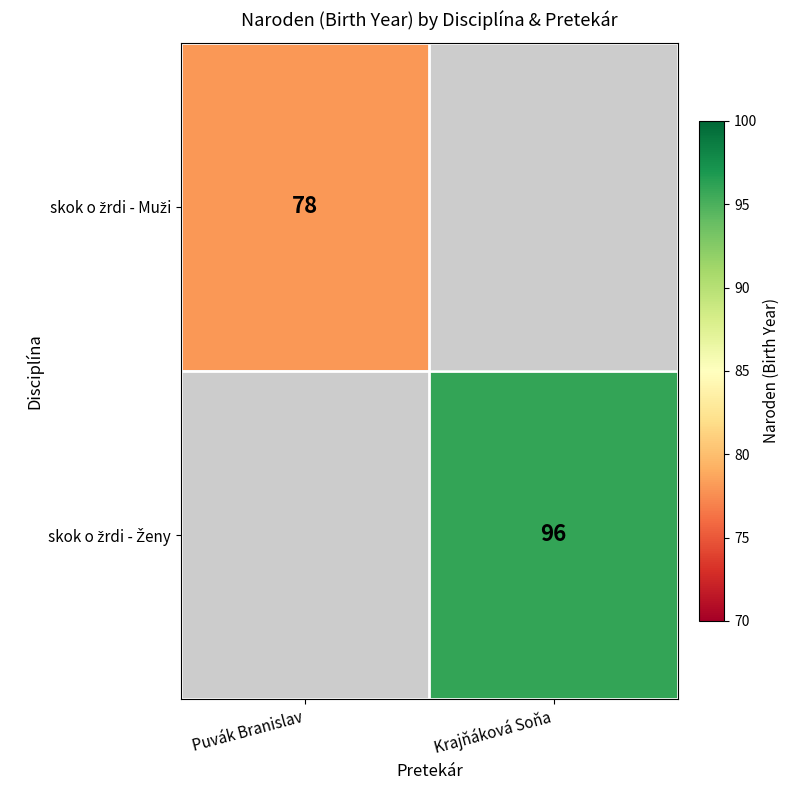

Rank the series at Puvák Branislav from lowest to highest value.

skok o žrdi - Ženy, skok o žrdi - Muži